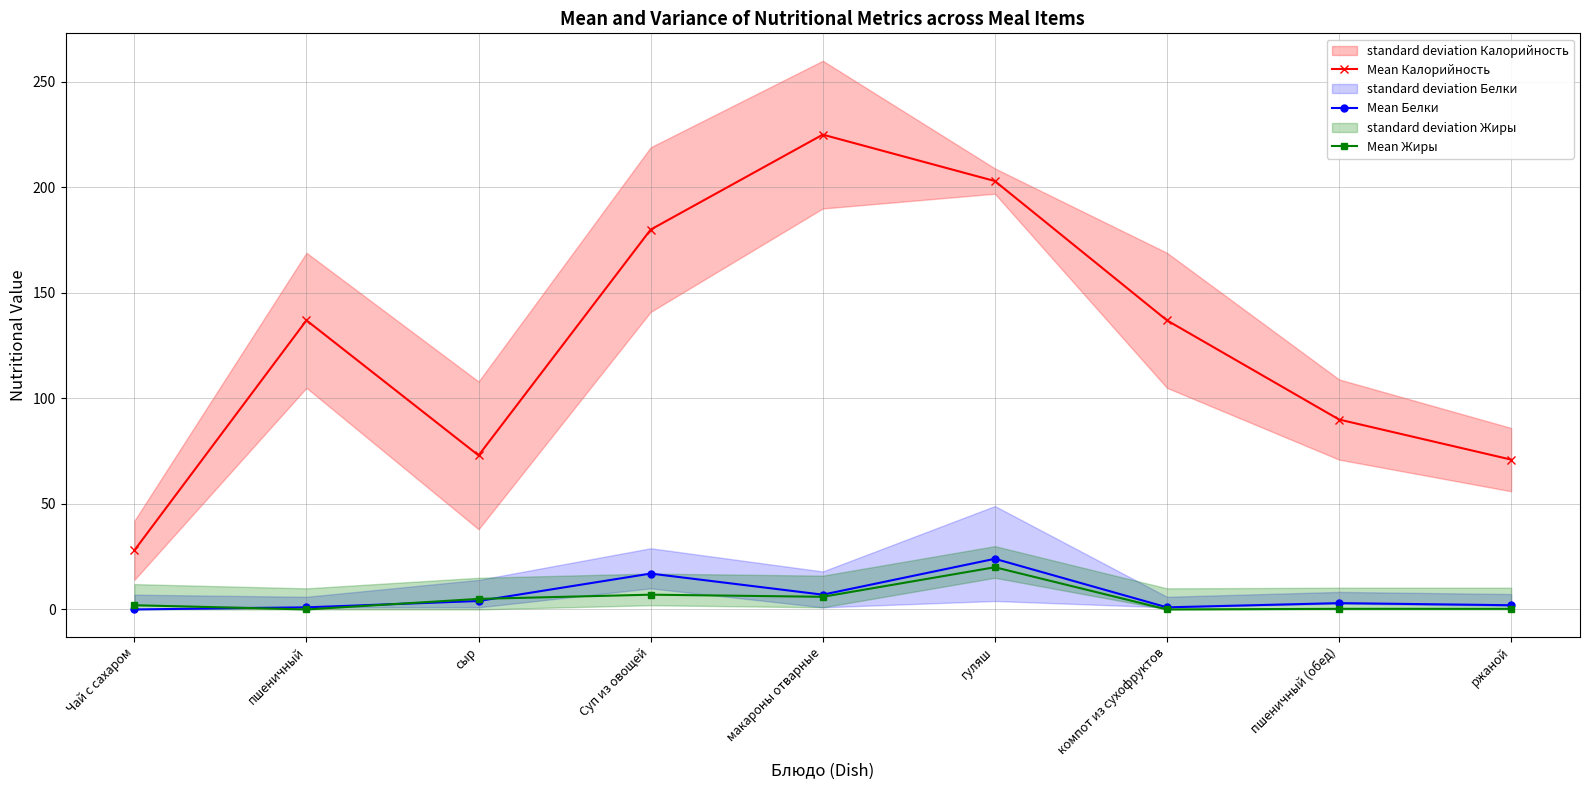

At which category is the sum across all series the highest?

гуляш